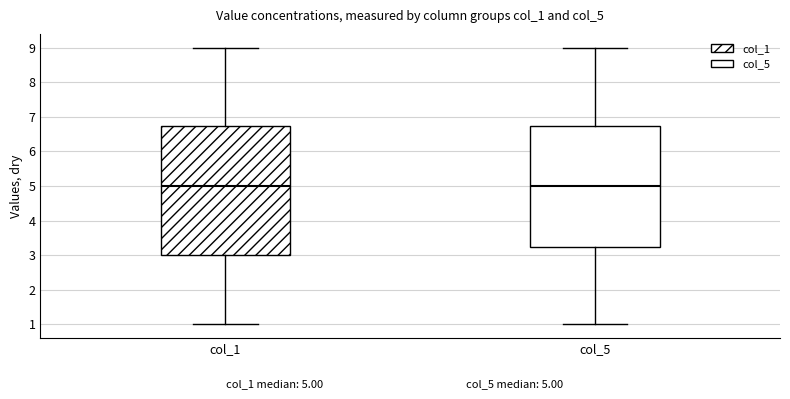

Which box is the tallest, from its lower edge to its upper edge?

col_1